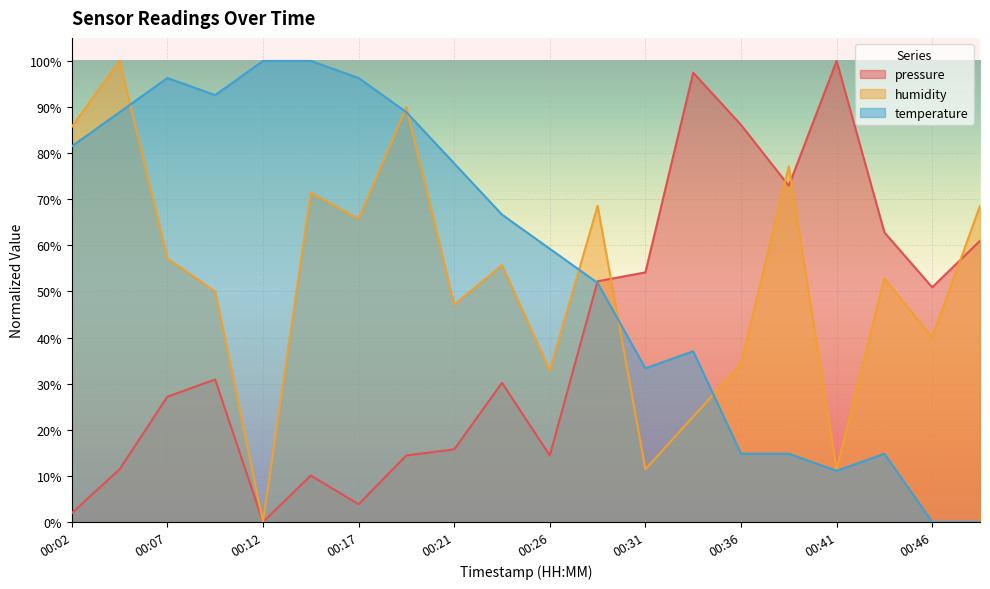

Reading right to left, list all the values displayed in this chart.

pressure: 61.0	50.9	62.8	100.0	72.9	86.1	97.5	54.1	52.2	14.4	30.2	15.7	14.4	3.9	10.1	0.0	30.9	27.2	11.4	1.9
humidity: 68.6	40.0	52.9	11.4	77.1	34.3	22.9	11.4	68.6	32.9	55.7	47.1	90.0	65.7	71.4	0.0	50.0	57.1	100.0	85.7
temperature: 0.0	0.0	14.8	11.1	14.8	14.8	37.0	33.3	51.9	59.3	66.7	77.8	88.9	96.3	100.0	100.0	92.6	96.3	88.9	81.5